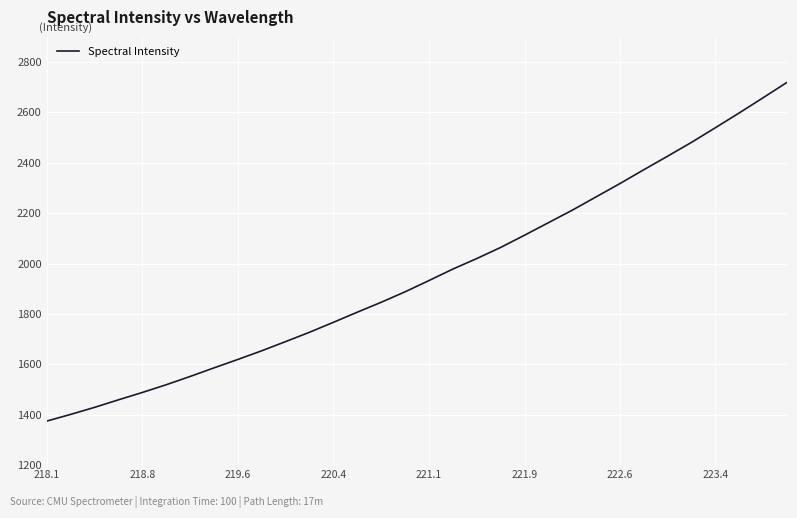

What is the difference between the maximum and minimum values?

1344.8